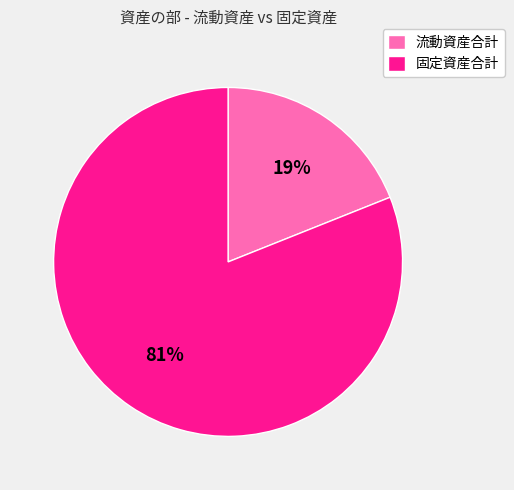

How many slices are in this pie chart?

2